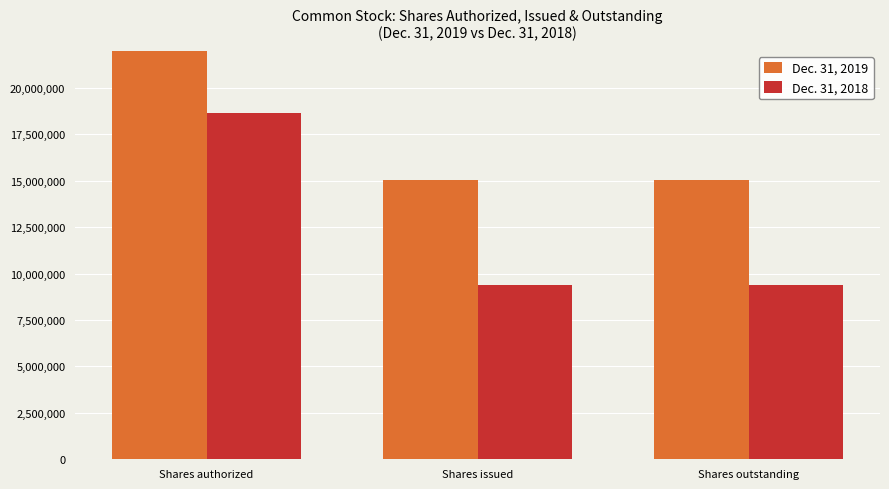

What is the difference between the maximum and minimum values in the Dec. 31, 2018 series?

9281998